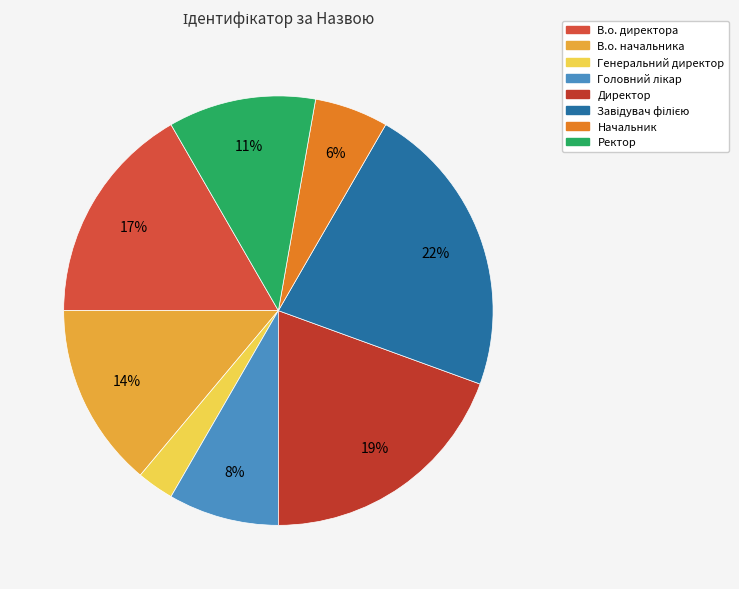

What is the ratio of the value at Директор to the value at Завідувач філією?

0.9